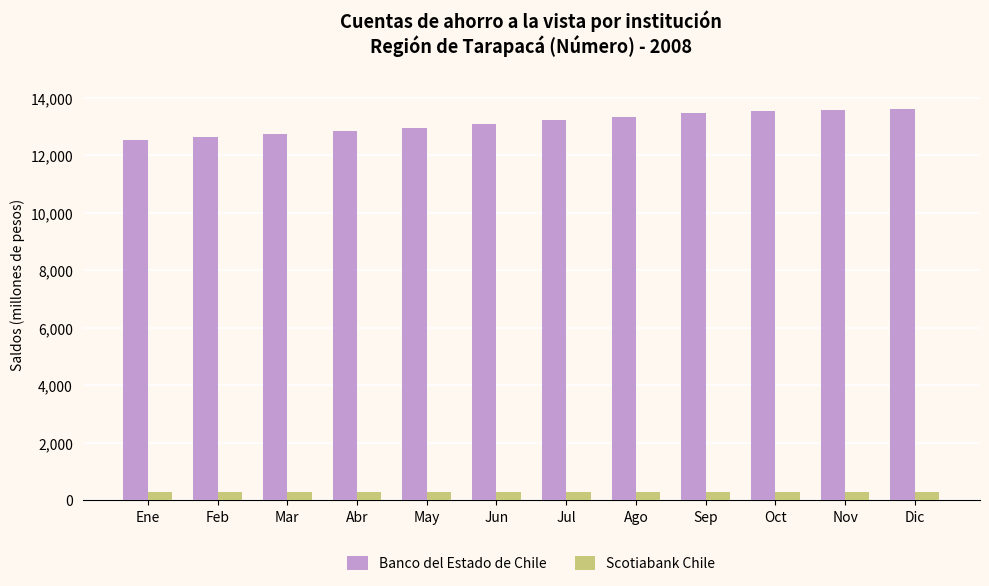

Which series has the largest total across all categories?

Banco del Estado de Chile